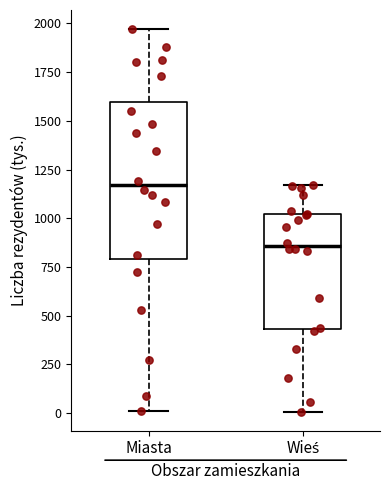

Which box's median line is the highest?

Miasta